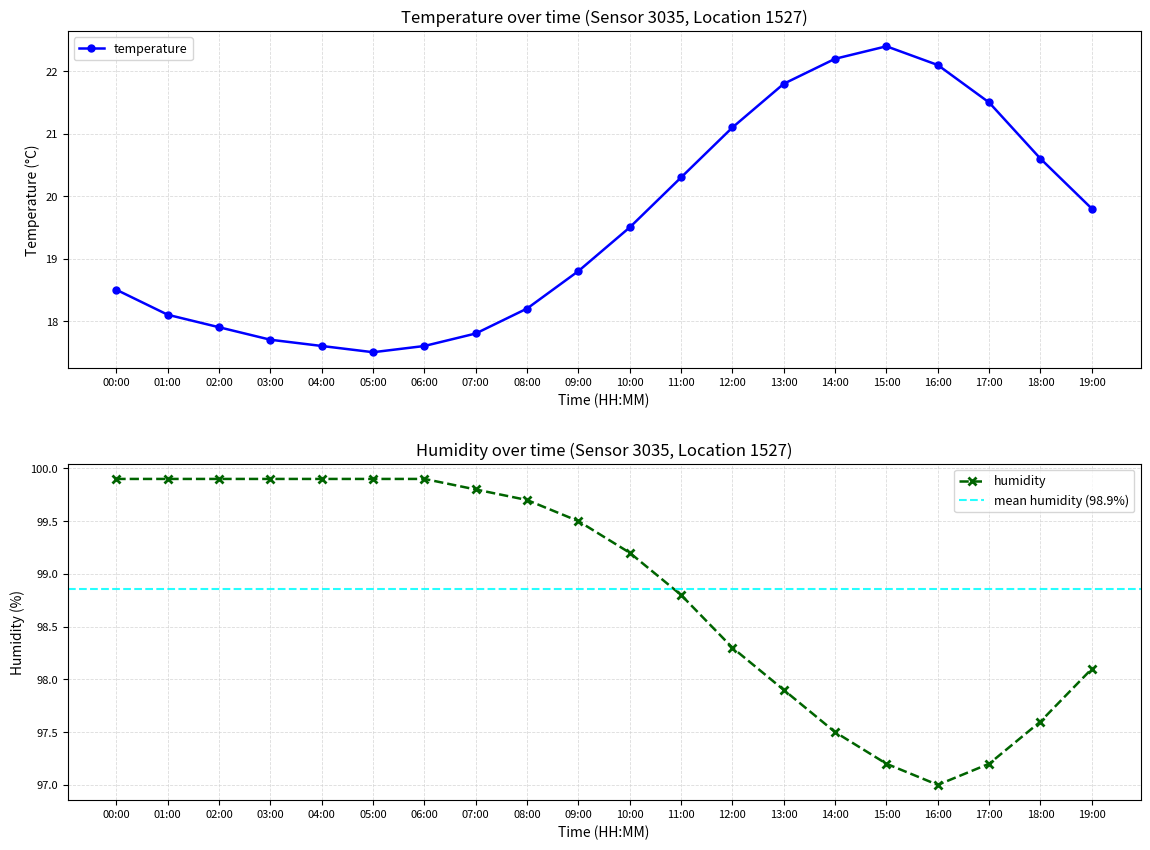

What are all the series names shown in the legend?

temperature, humidity